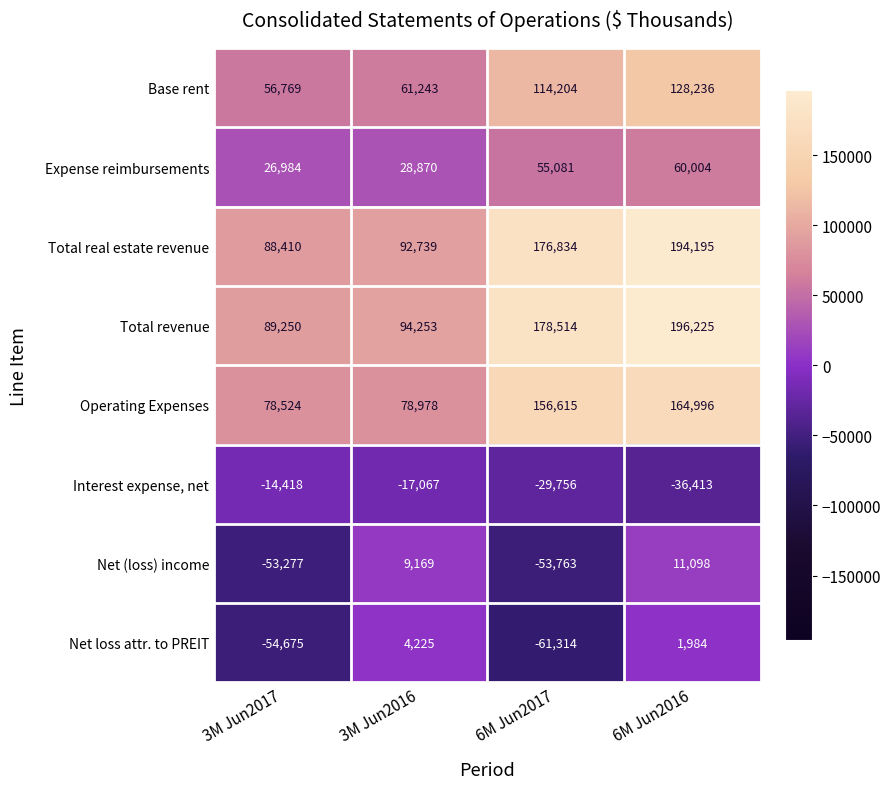

What is the difference between the maximum and minimum values in the Expense reimbursements series?

33020